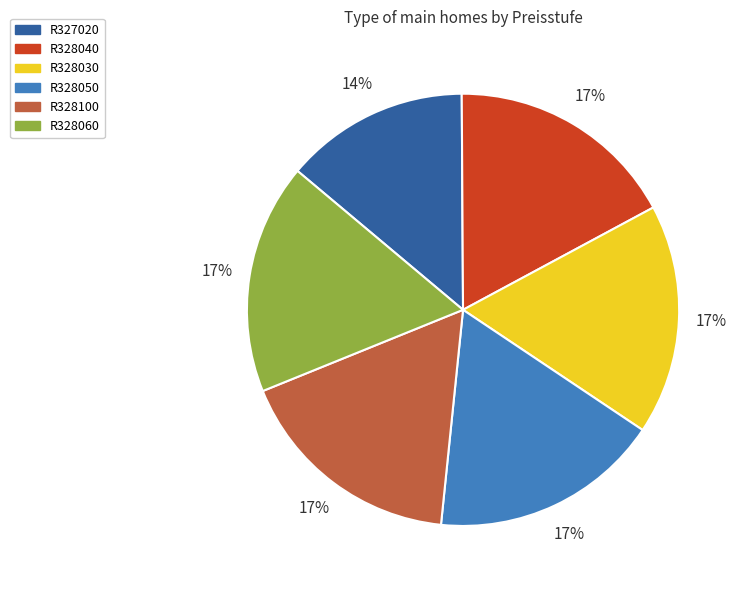

To the nearest percent, what is the difference between the largest and smallest slice percentages?

3%